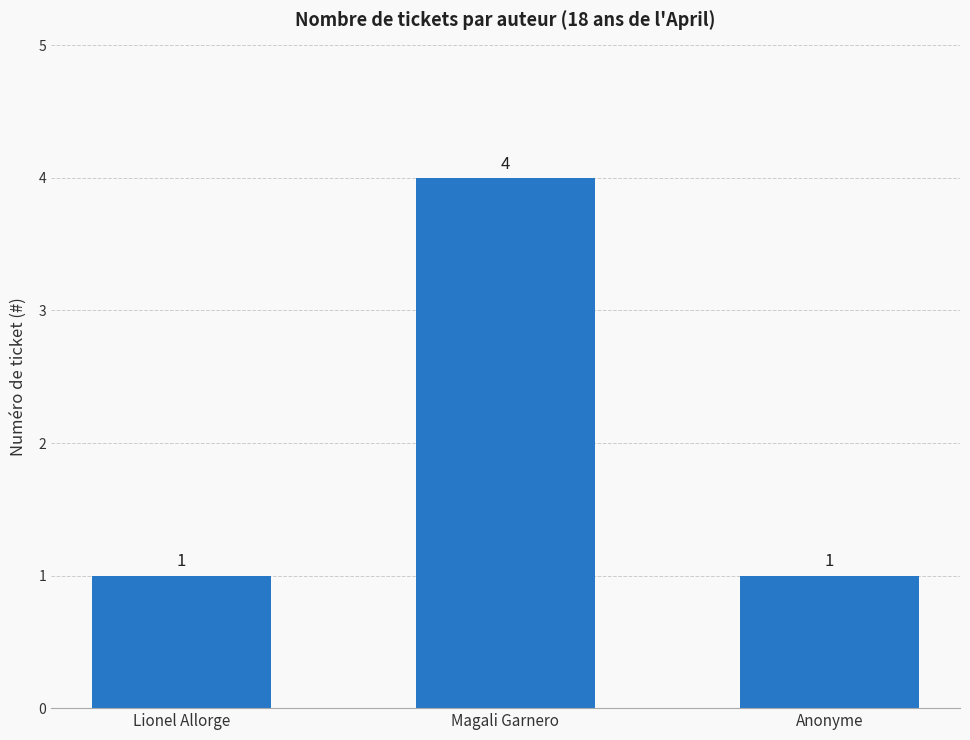

How many values are between 1 and 4?

3